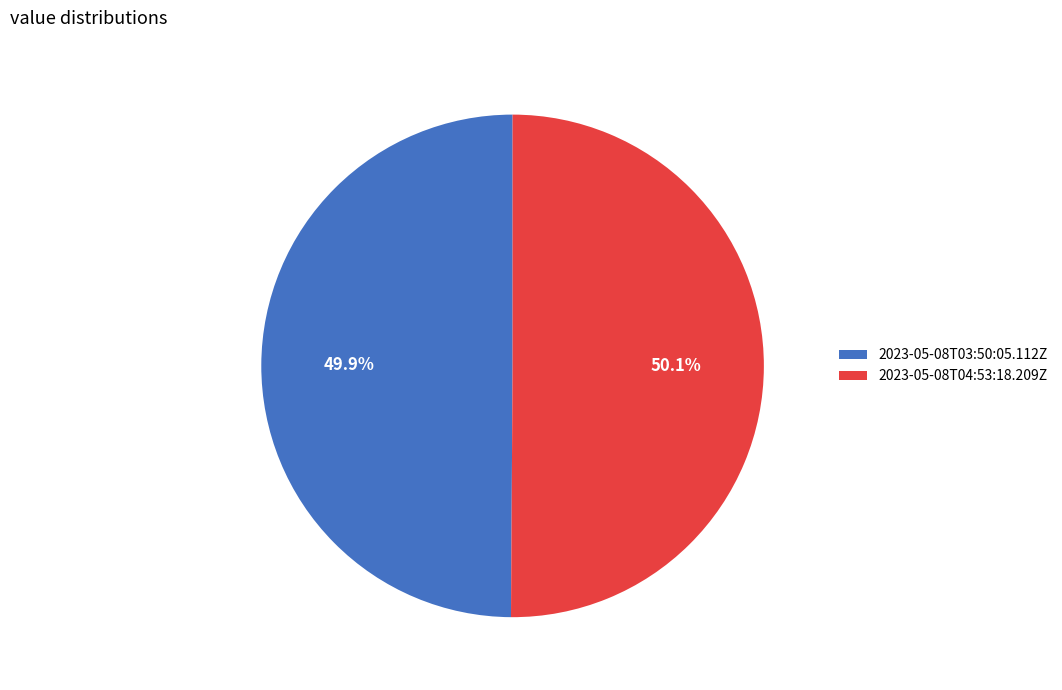

Count the number of slices in the pie.

2